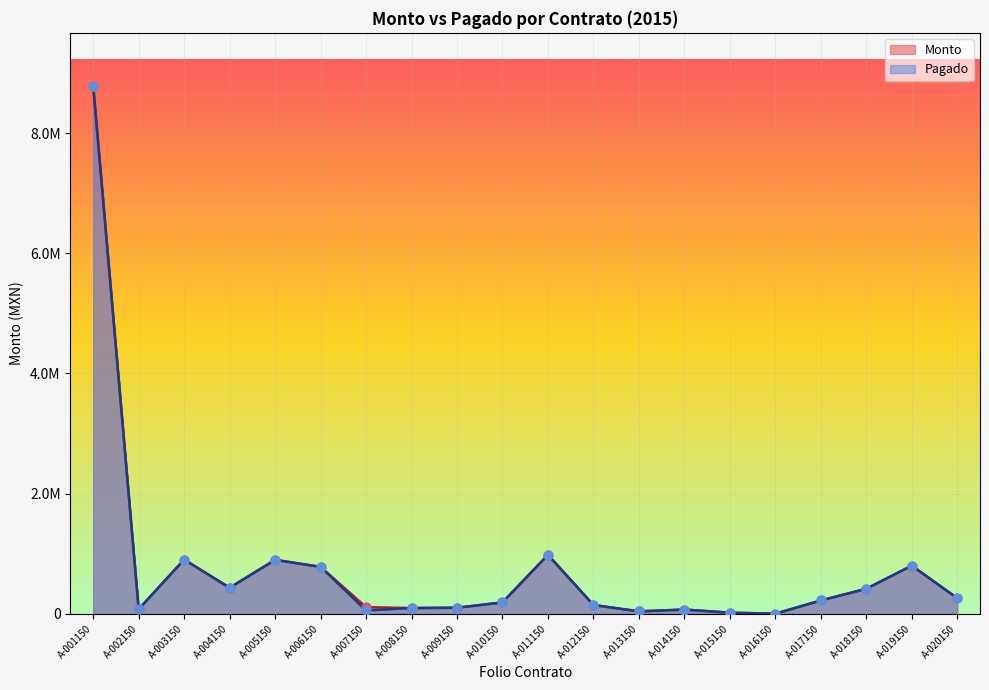

Which series reaches the minimum Y coordinate?

Monto